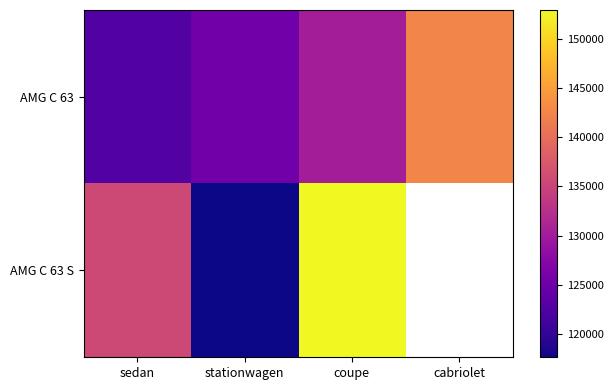

Which series has the largest range (max minus min)?

AMG C 63 S